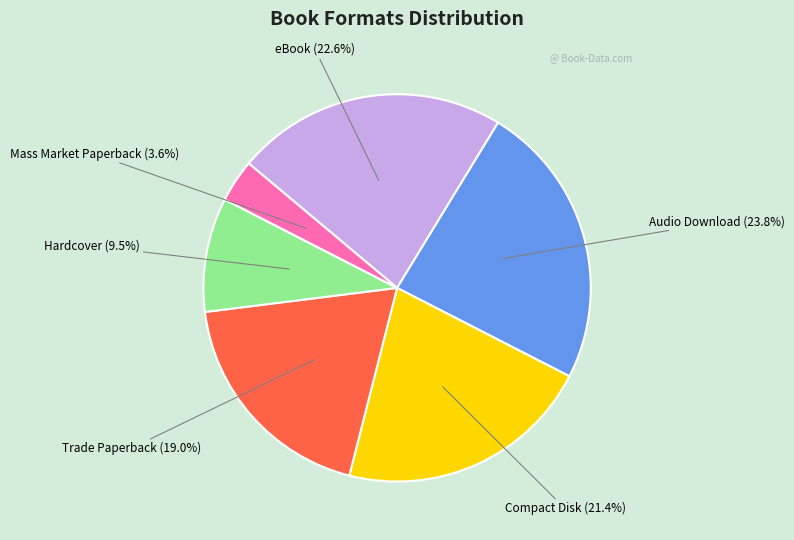

Rank the categories by value from lowest to highest.

Mass Market Paperback, Hardcover, Trade Paperback, Compact Disk, eBook, Audio Download